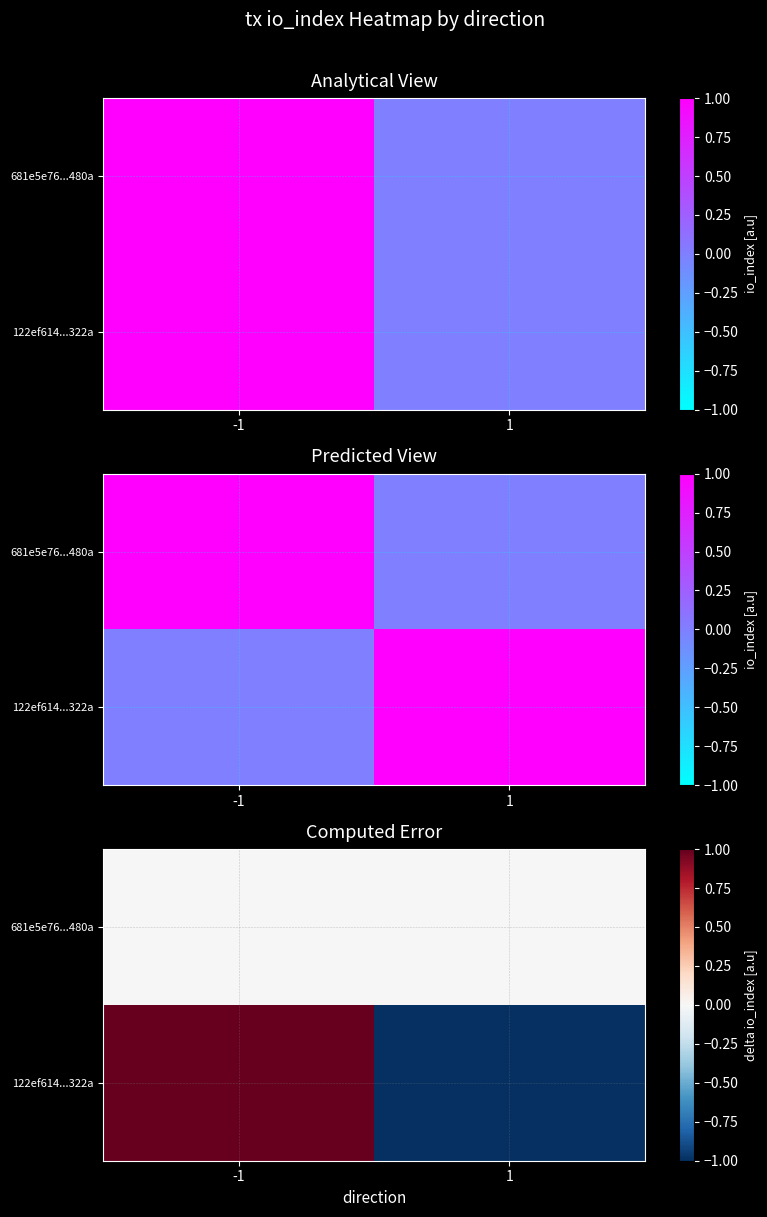

At which label does 122ef614...322a reach its peak?

-1